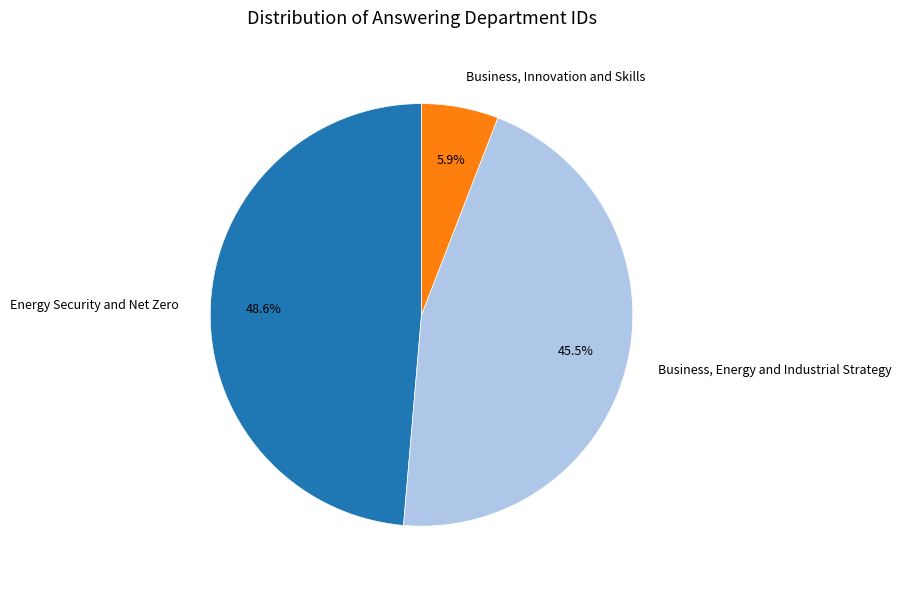

What percentage is NOT represented by Business, Energy and Industrial Strategy?

54.5%